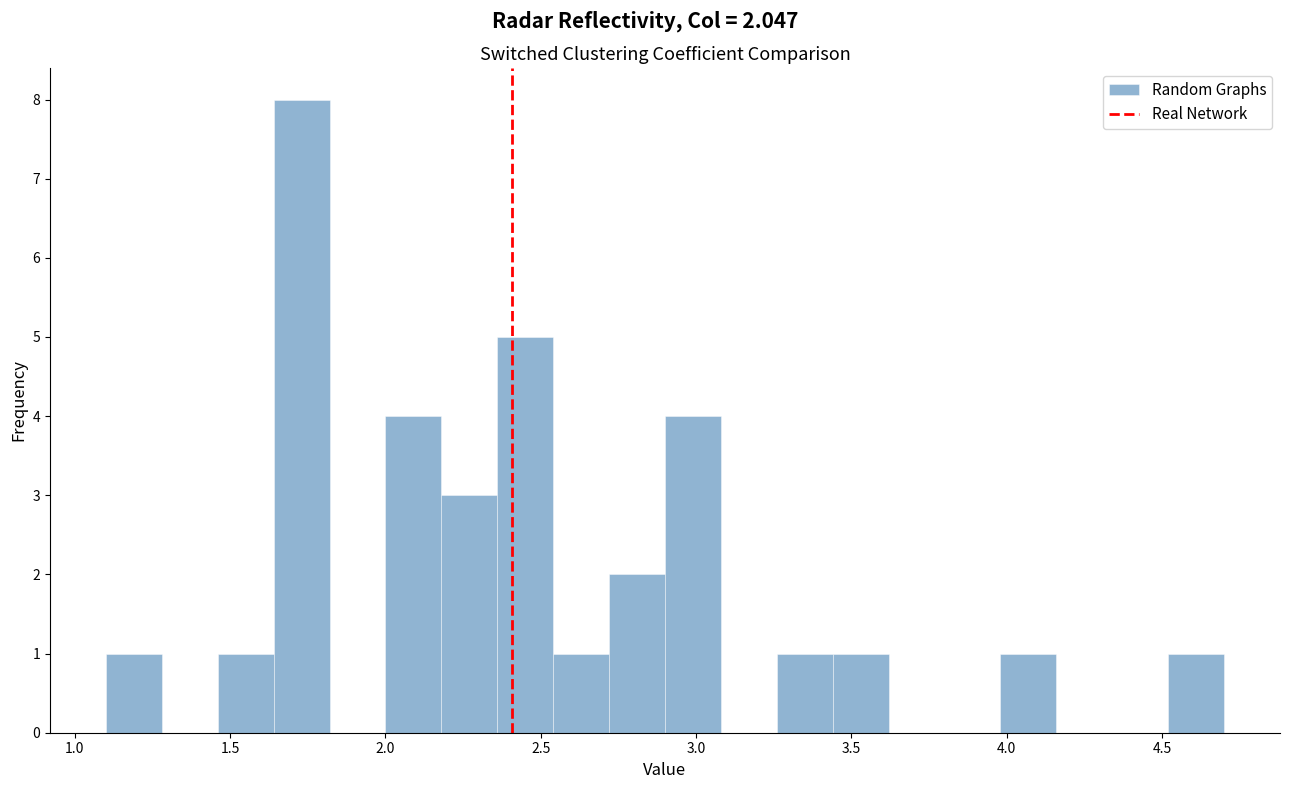

Read against the x-axis, roughly where is the centre of the tallest bar?

1.75